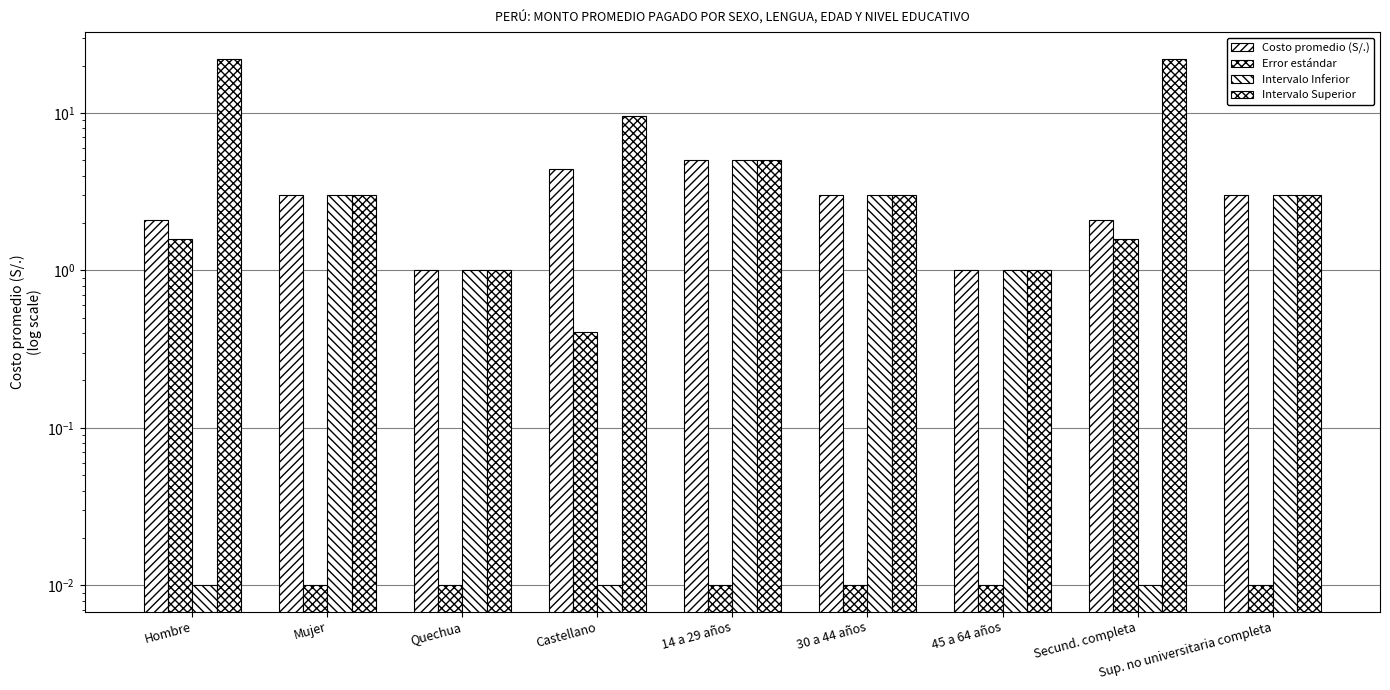

Reading left to right, extract all data points from this chart.

Costo promedio (S/.): Hombre=2.1	Mujer=3.0	Quechua=1.0	Castellano=4.4	14 a 29 años=5.0	30 a 44 años=3.0	45 a 64 años=1.0	Secund. completa=2.1	Sup. no universitaria completa=3.0
Error estándar: Hombre=1.6	Mujer=0.0	Quechua=0.0	Castellano=0.4	14 a 29 años=0.0	30 a 44 años=0.0	45 a 64 años=0.0	Secund. completa=1.6	Sup. no universitaria completa=0.0
Intervalo Inferior: Hombre=0.0	Mujer=3.0	Quechua=1.0	Castellano=0.0	14 a 29 años=5.0	30 a 44 años=3.0	45 a 64 años=1.0	Secund. completa=0.0	Sup. no universitaria completa=3.0
Intervalo Superior: Hombre=22.1	Mujer=3.0	Quechua=1.0	Castellano=9.6	14 a 29 años=5.0	30 a 44 años=3.0	45 a 64 años=1.0	Secund. completa=22.1	Sup. no universitaria completa=3.0